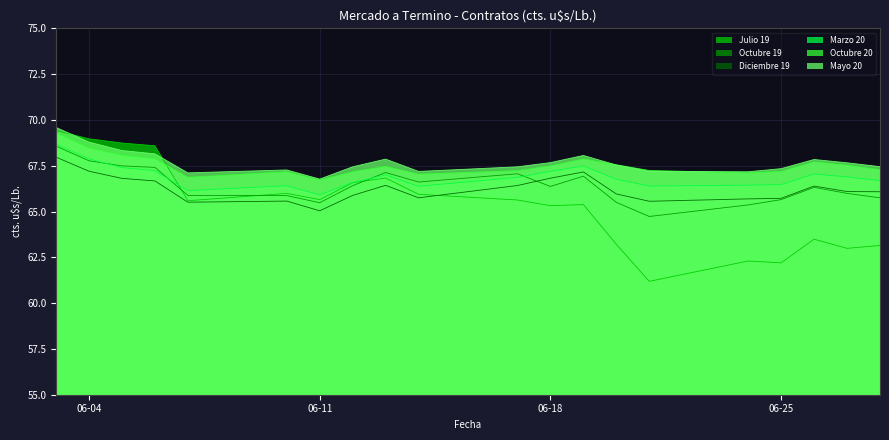

Which series has the widest spread of values?

Julio 19